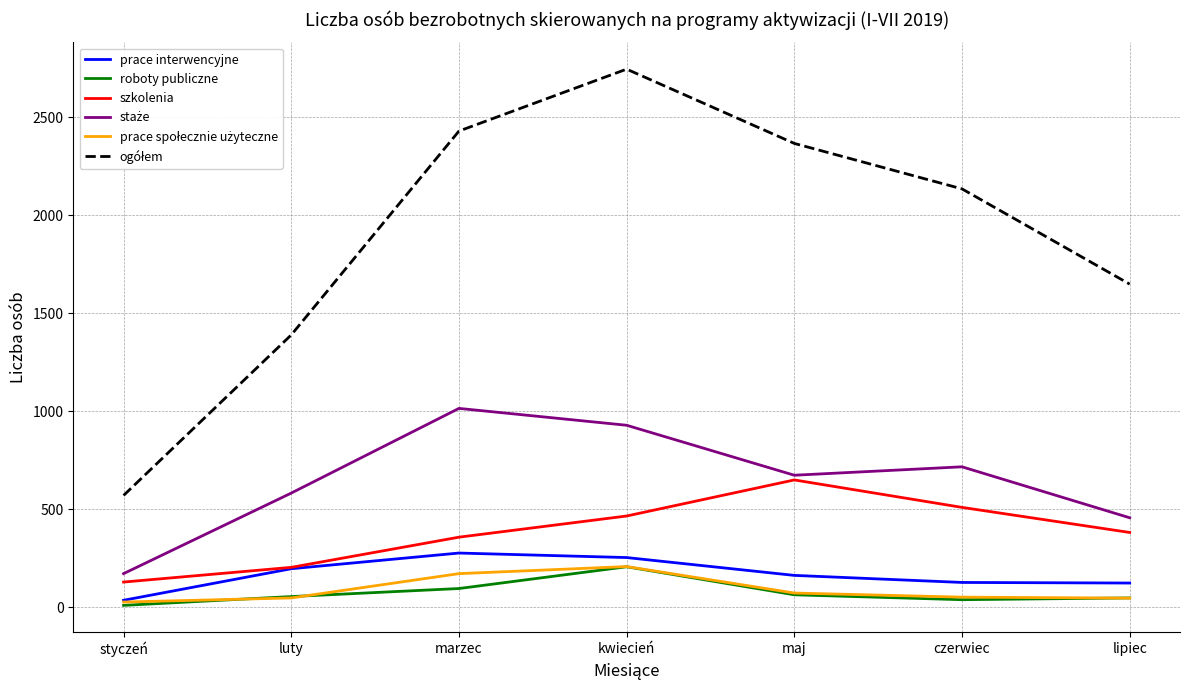

Is it true that prace interwencyjne equals 162 at maj?

True